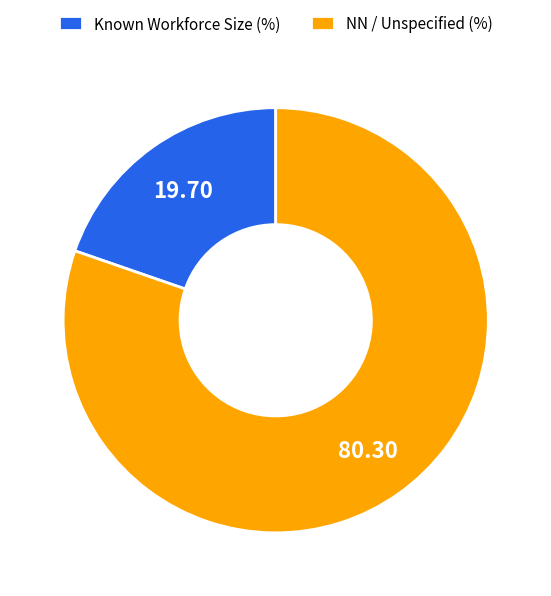

Count the number of slices in the pie.

2